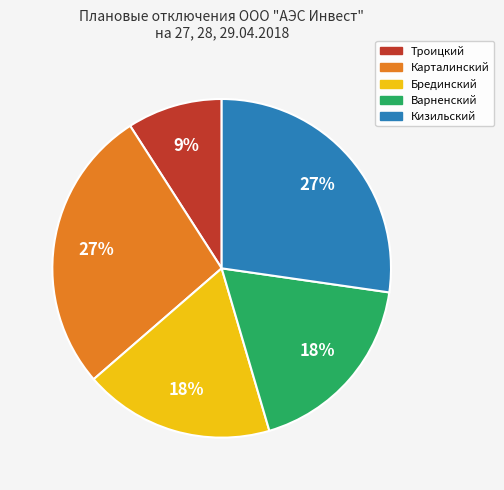

To the nearest percent, what is the difference between the largest and smallest slice percentages?

18%